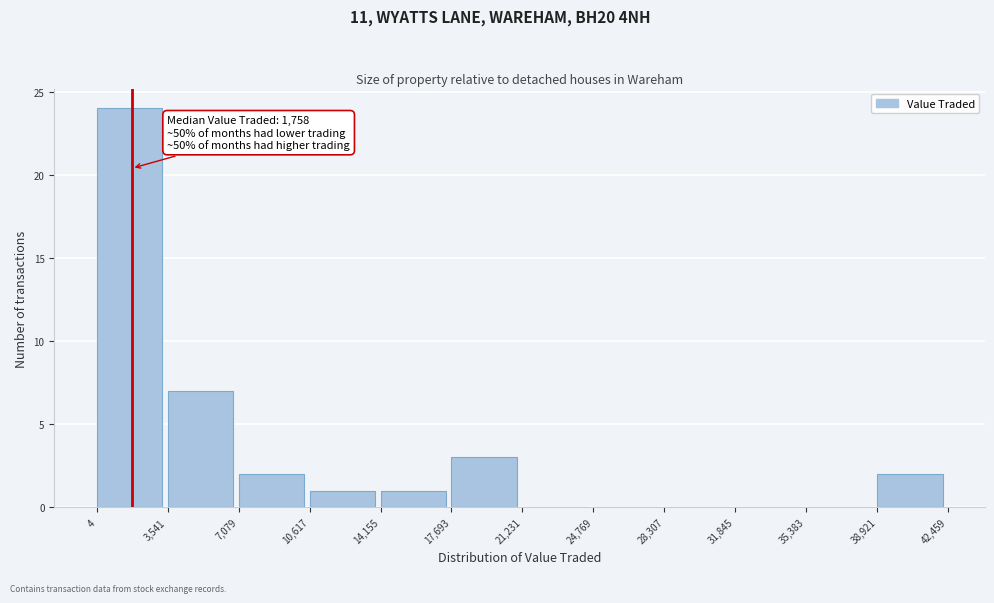

Over which range of the x-axis is the bar tallest?

4 to 3,541